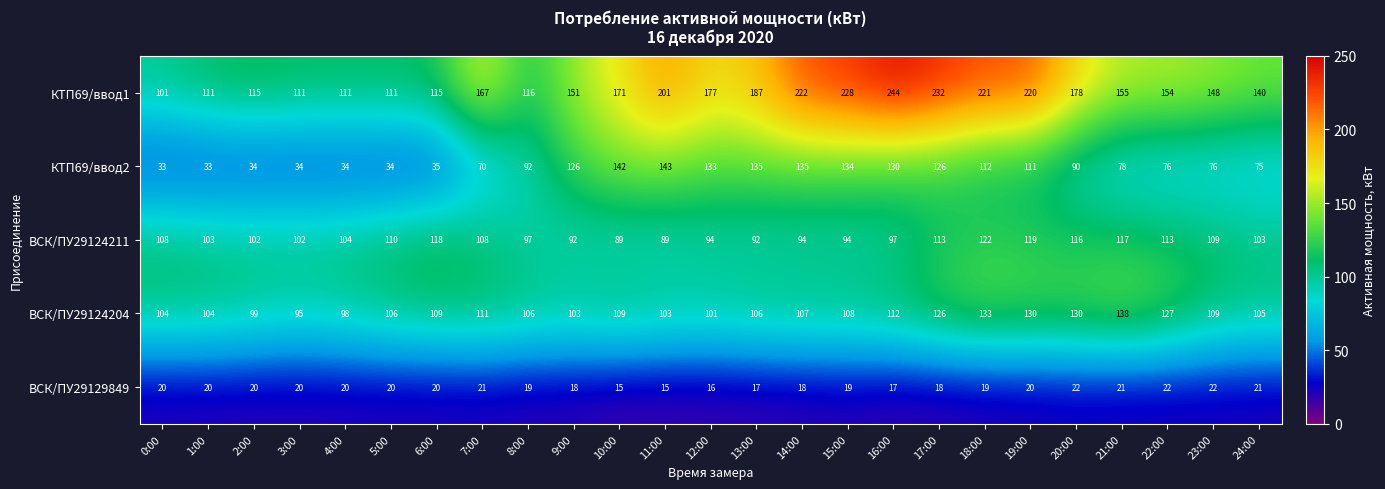

The КТП69/ввод2 series shows 34 at 4:00. True or false?

True